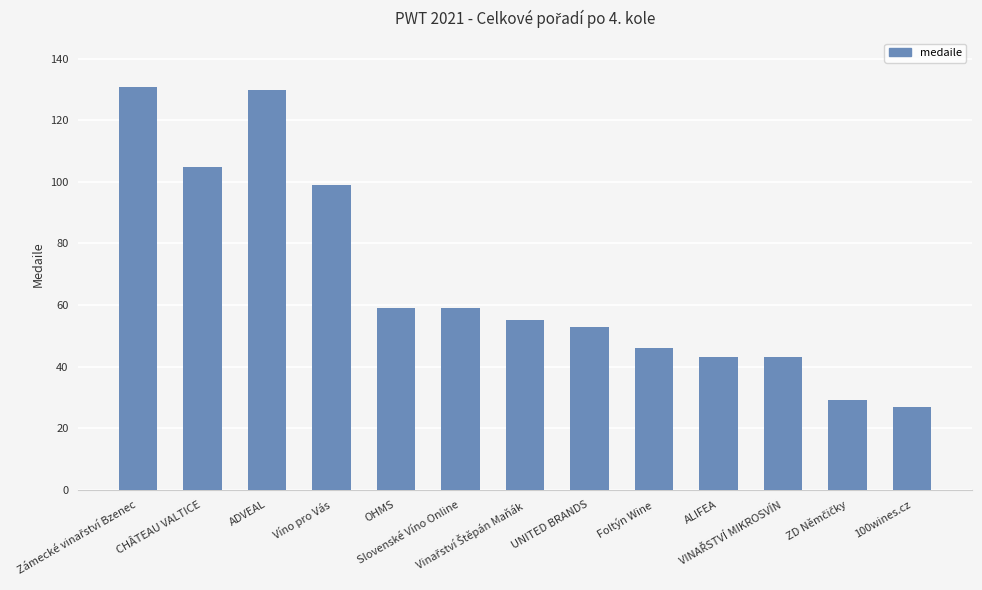

What is the greatest value displayed?

131